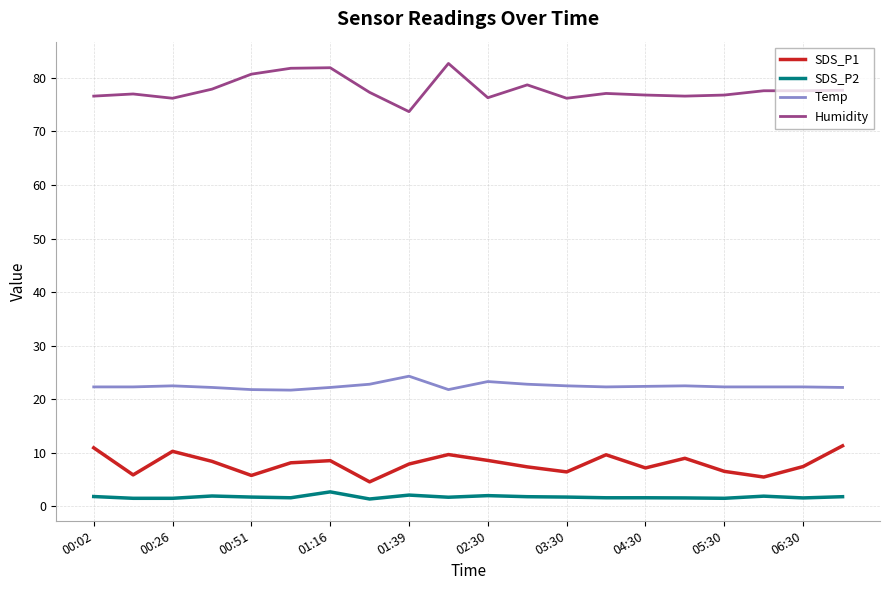

At how many categories does at least one series exceed 19?

20